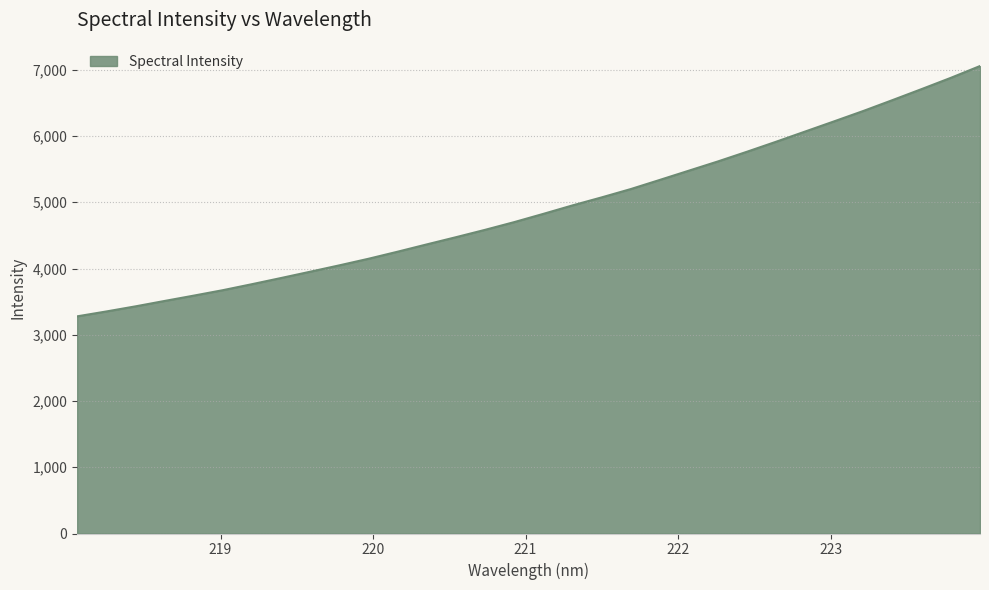

What is the greatest value displayed?

7056.2